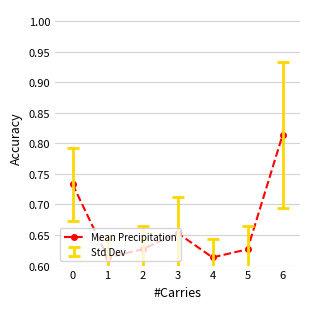

True or false: the data shows 0.2 at 2.

False